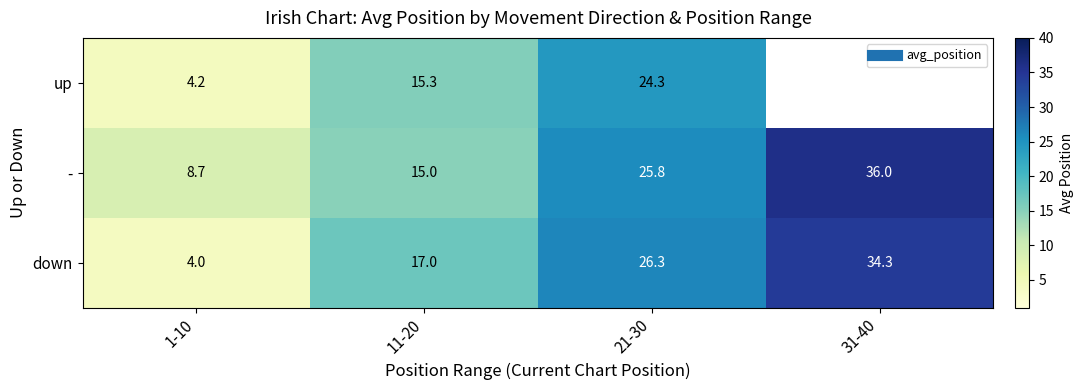

What is the difference between the maximum and minimum values in the up series?

20.2